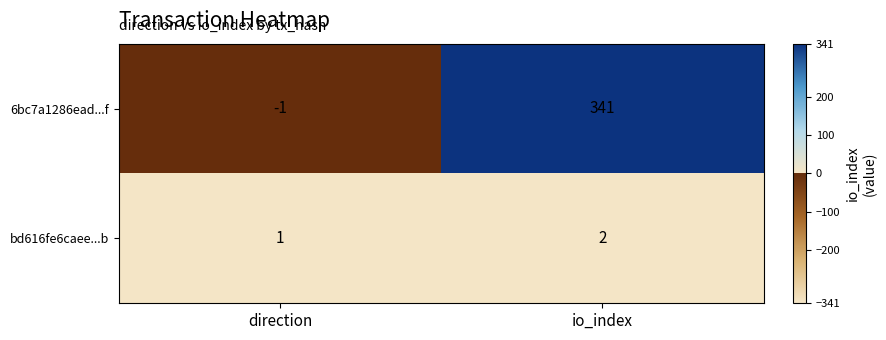

Which label corresponds to the smallest value in the chart?

direction